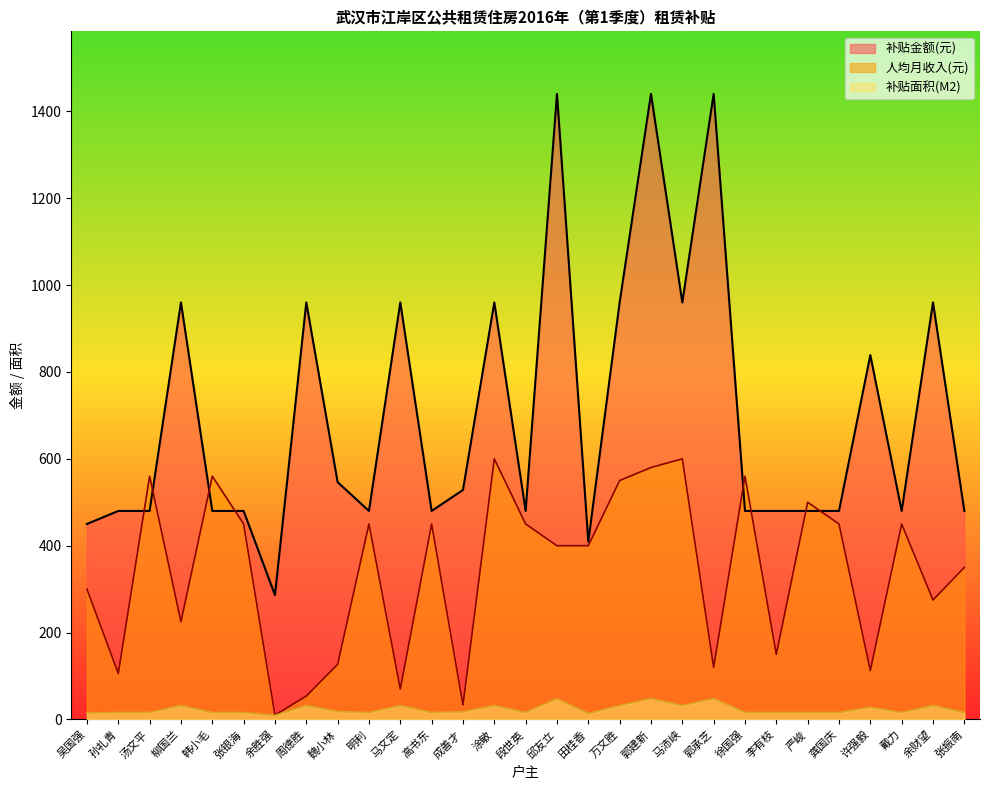

How many distinct data groups are displayed?

3